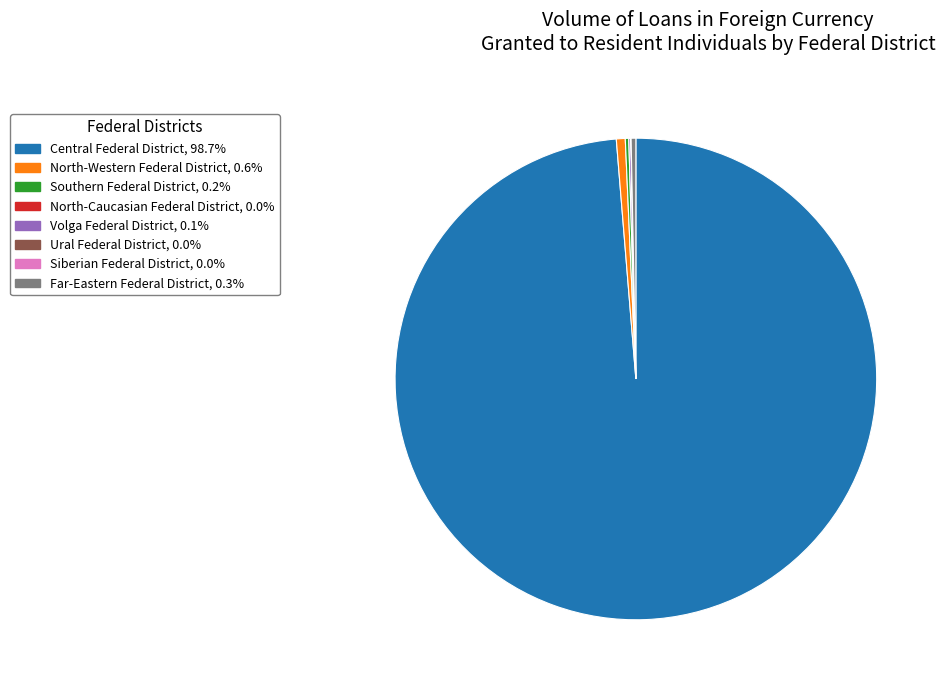

Does any single category account for the majority?

Yes